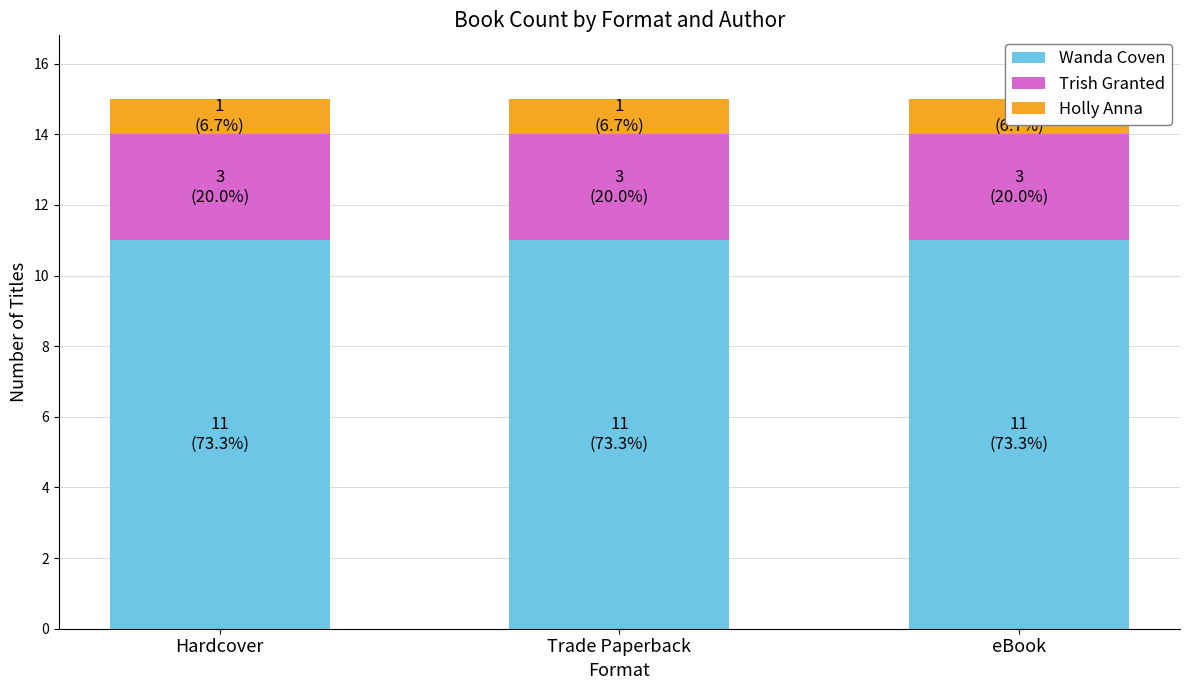

Where is Holly Anna nearest to the value 1?

Hardcover